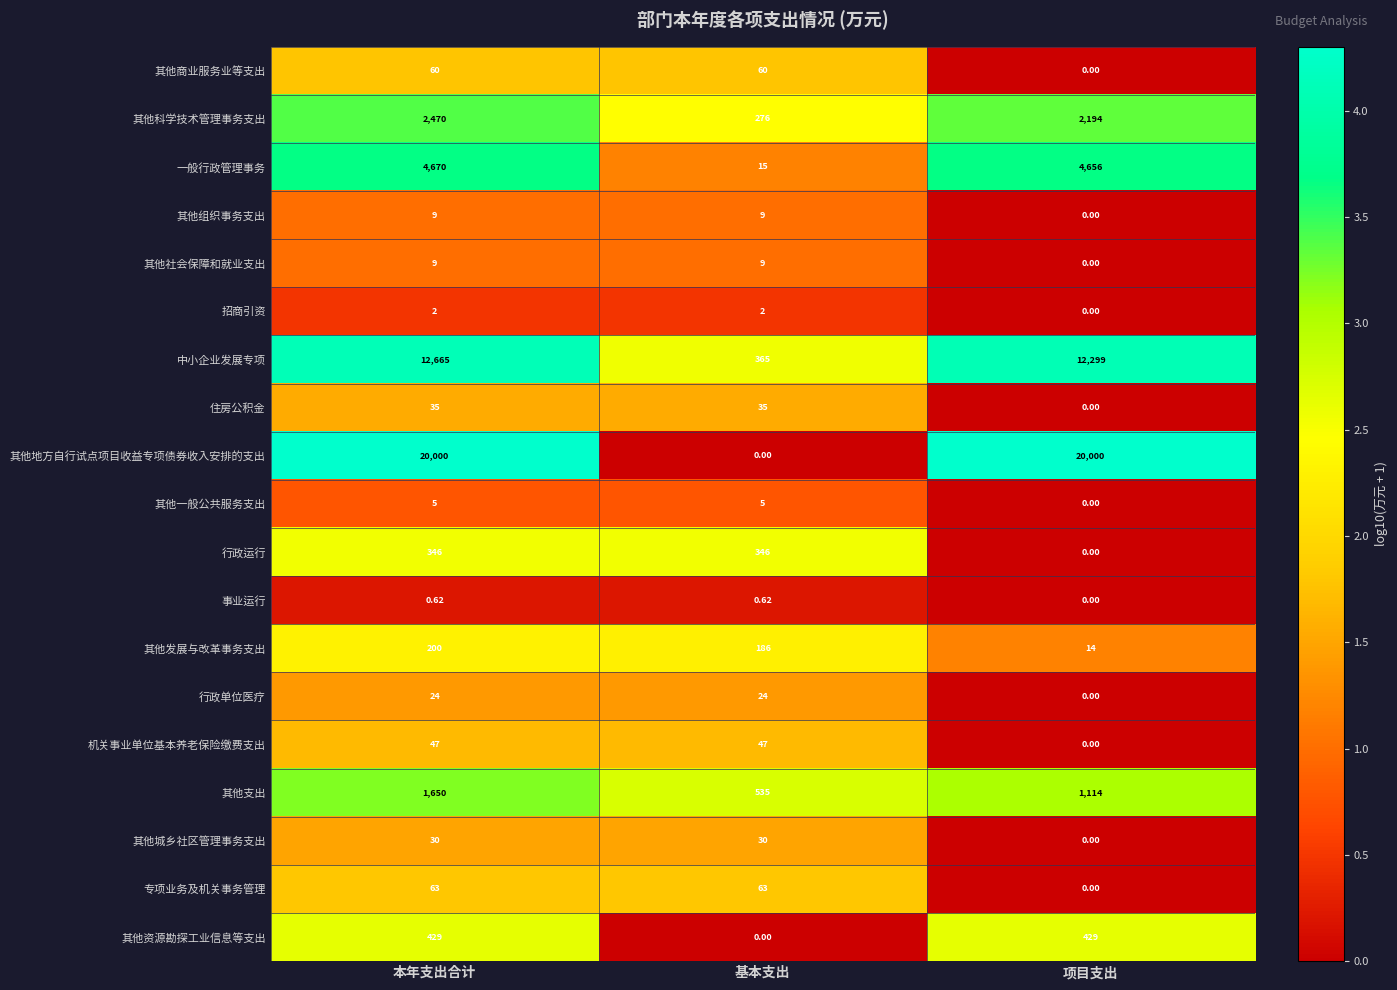

Is the value of 其他商业服务业等支出 at 本年支出合计 greater than the value of 住房公积金 at 项目支出?

Yes